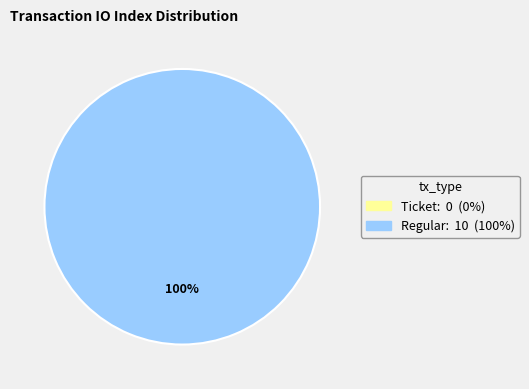

Rank the categories by value from highest to lowest.

Regular, Ticket